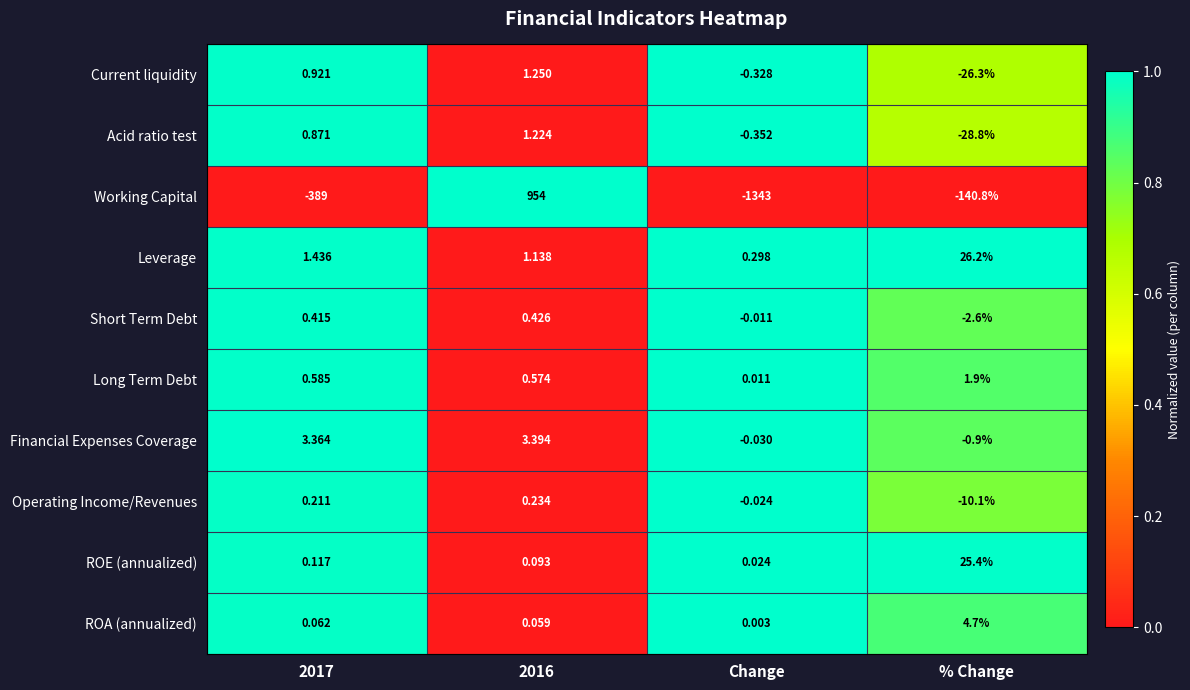

At 2016, list the series in order from largest to smallest.

Working Capital, Financial Expenses Coverage, Current liquidity, Acid ratio test, Leverage, Long Term Debt, Short Term Debt, Operating Income/Revenues, ROE (annualized), ROA (annualized)